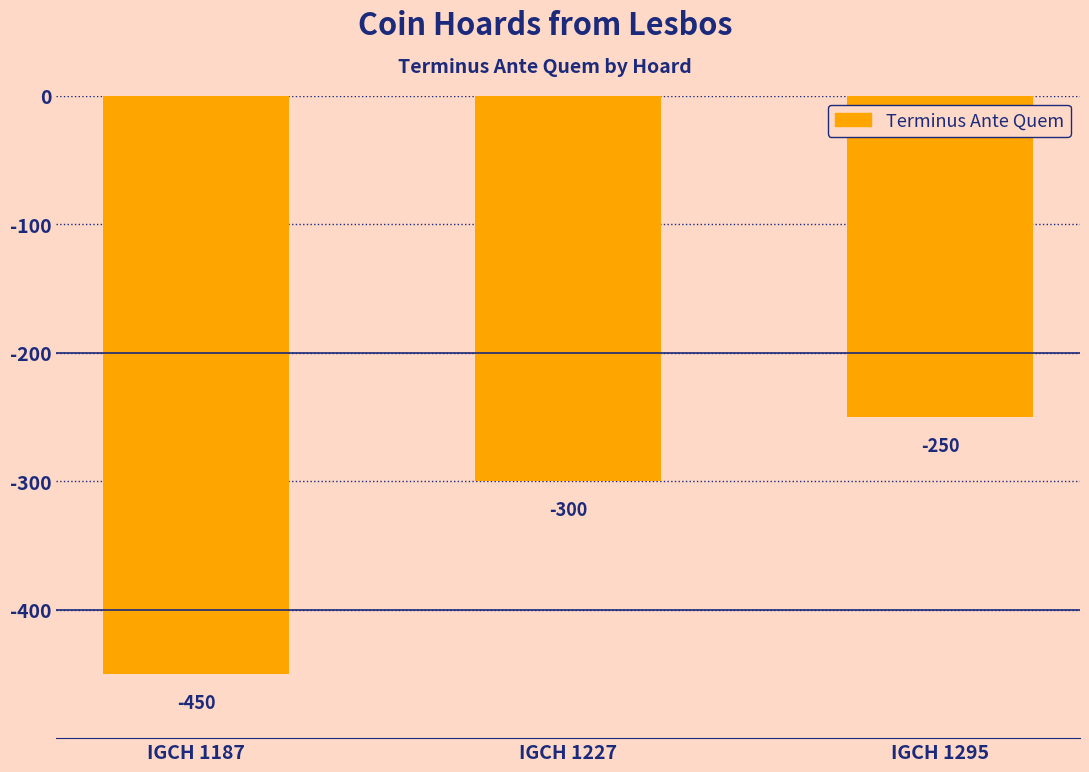

What is the minimum value shown in the chart?

-450